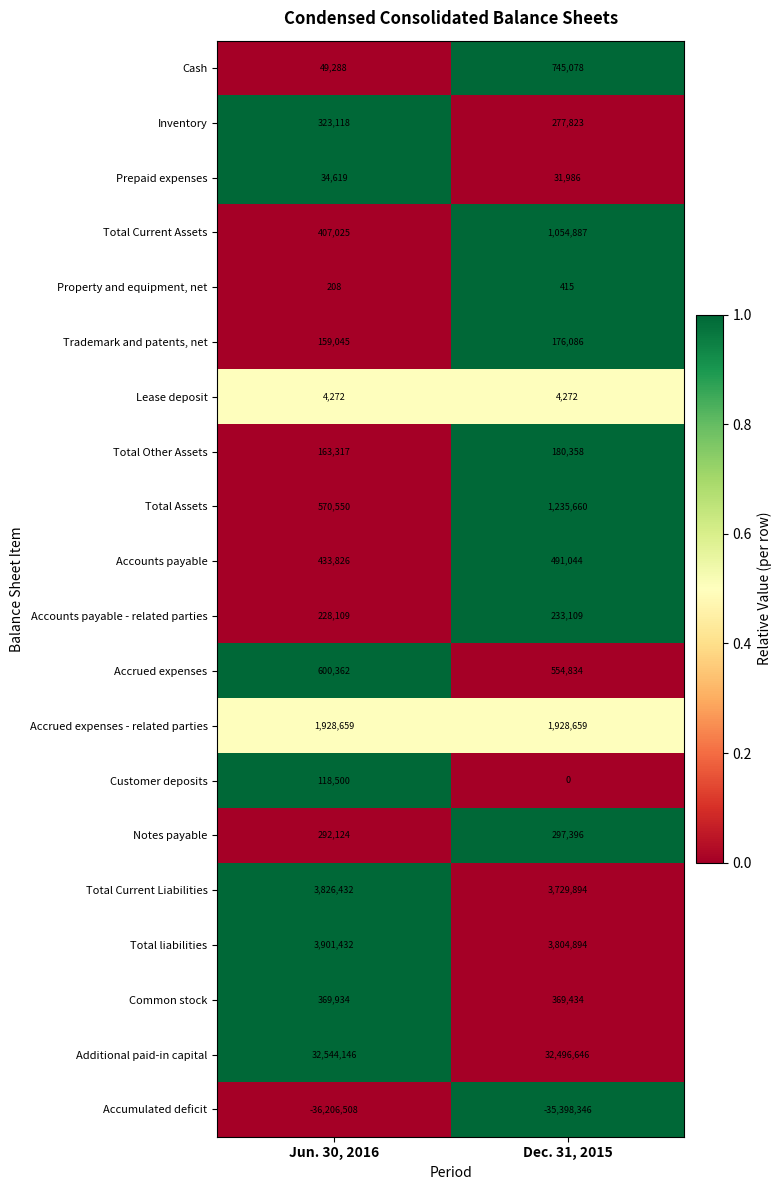

Which series changed the most between Jun. 30, 2016 and Dec. 31, 2015?

Accumulated deficit